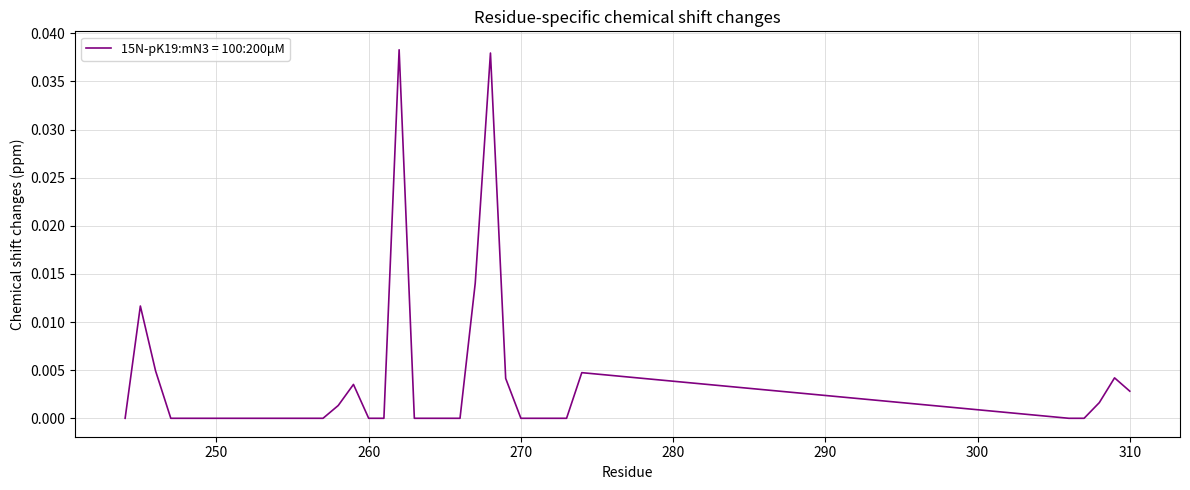

At which category does the chart reach its minimum across all series?

244